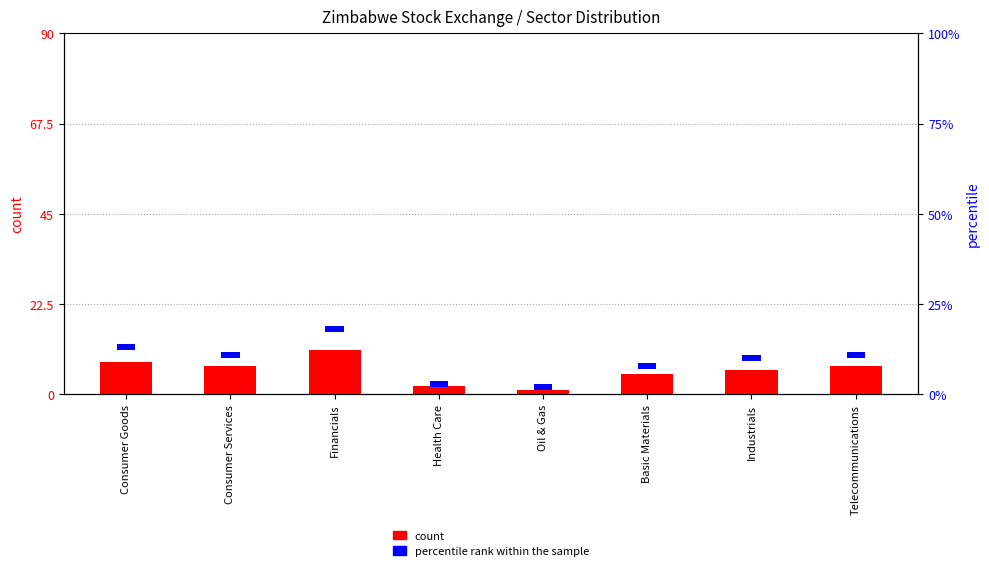

What is the difference between the values at Basic Materials and Industrials?

1